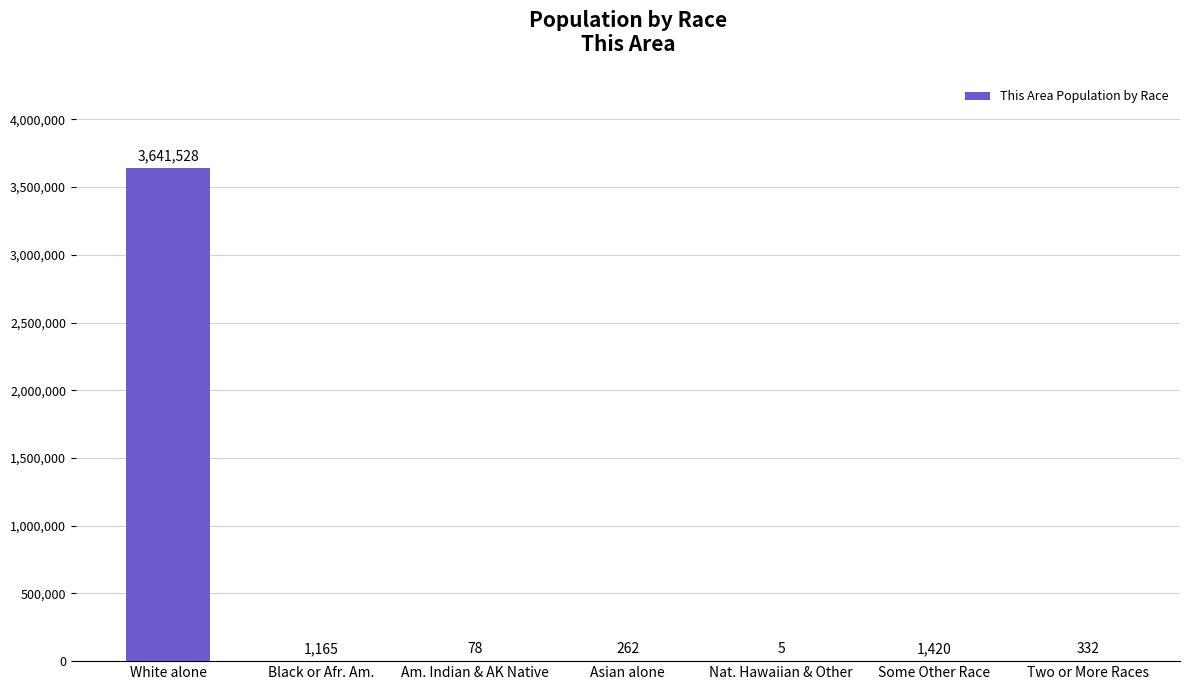

What is the change in value from White alone to Some Other Race?

-3640108